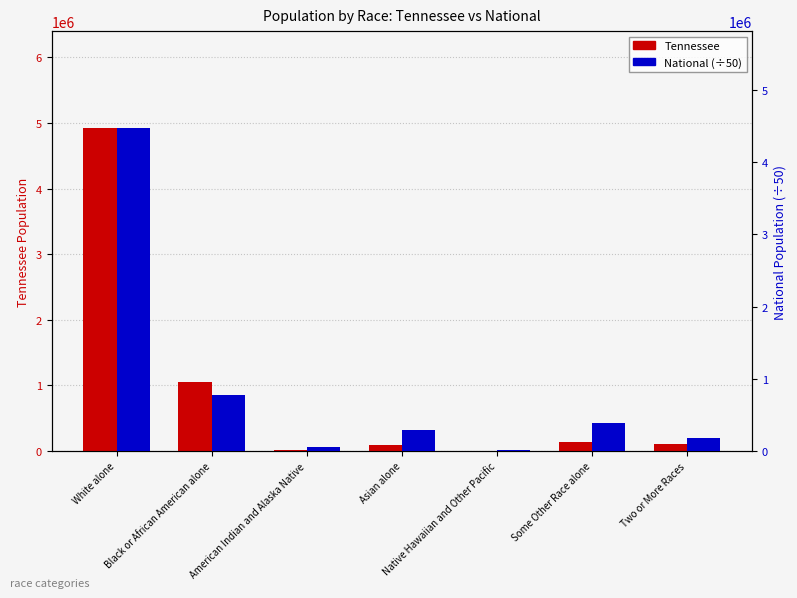

What is the minimum value for National (÷50)?

10800.3